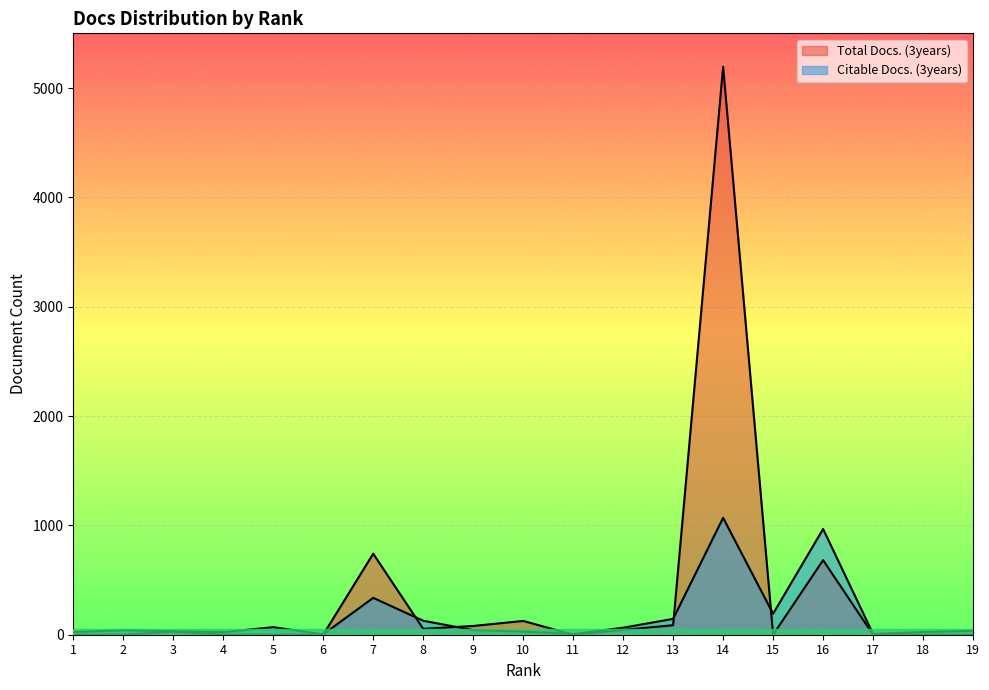

What is the difference between the maximum and minimum values in the Total Docs. (3years) series?

5194